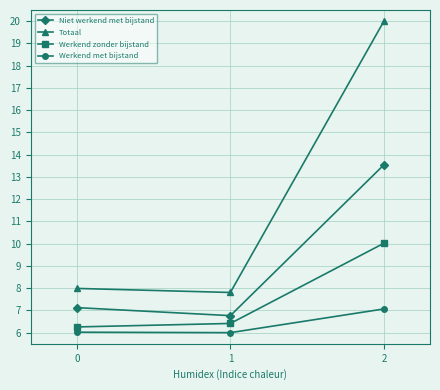

At 2, list the series in order from smallest to largest.

Werkend met bijstand, Werkend zonder bijstand, Niet werkend met bijstand, Totaal